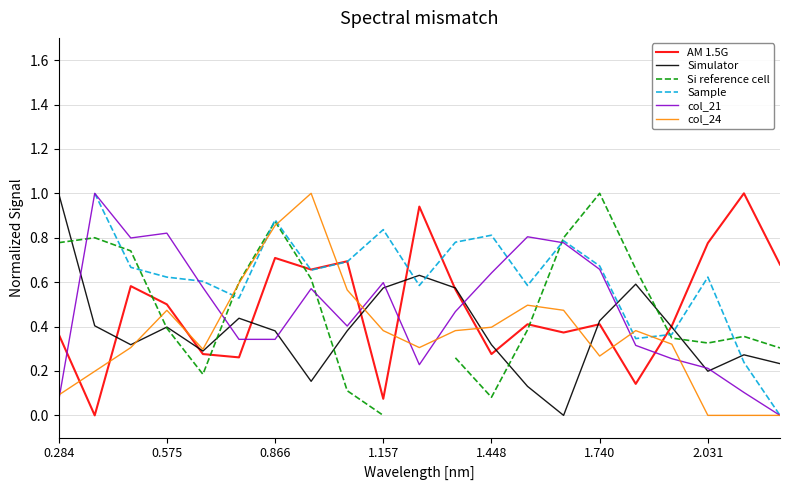

The value of col_21 at 0.284 is 0.0. True or false?

False